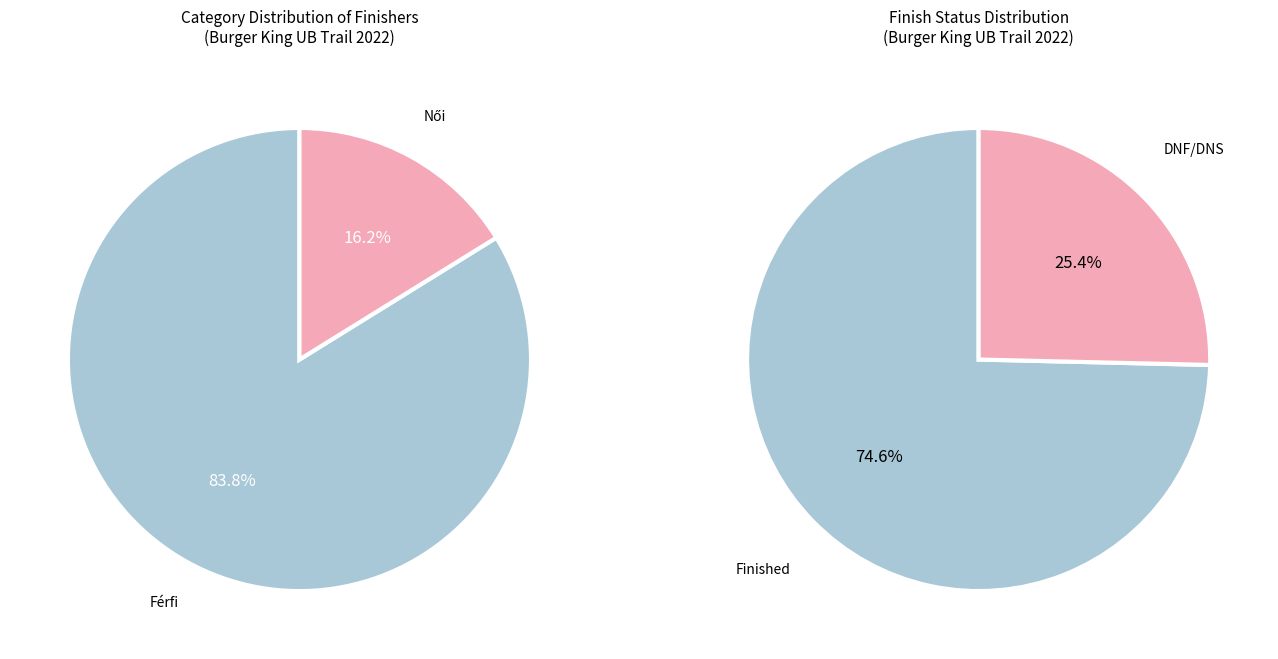

Approximately how many times larger is the value at Férfi compared to Női?

5.2